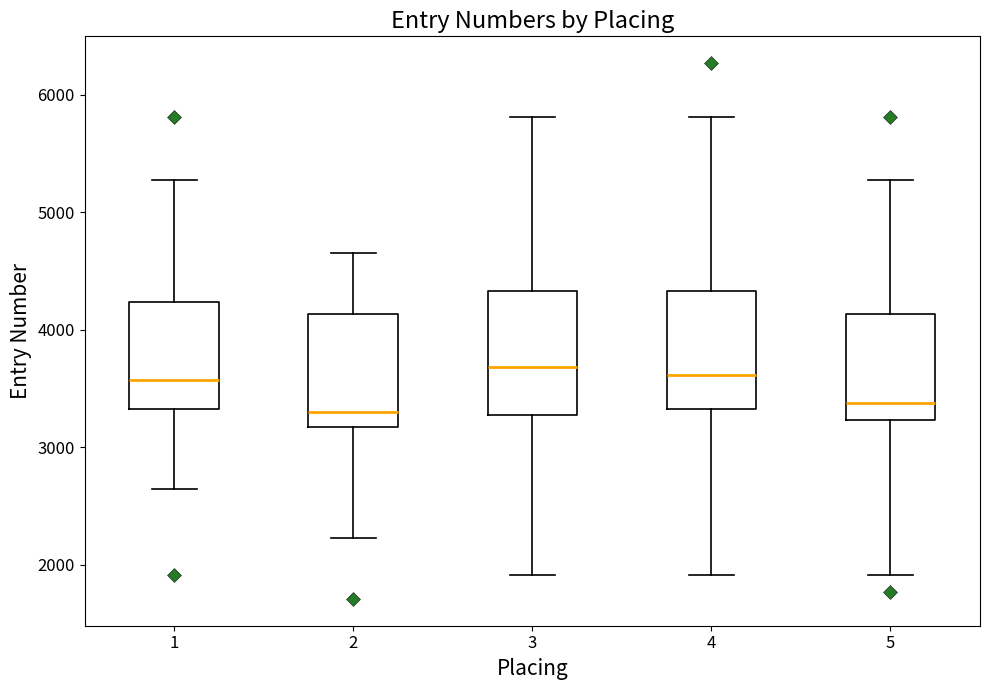

Reading left to right, transcribe this box plot: for each box, give where its median line is, the range the box spans, and where its two whiskers end, as read against the y-axis. The values are not printed on the chart, so give them approximately, as read against the axis.

1: median 3600, box 3300 to 4200, whiskers 2600 to 5300
2: median 3300, box 3200 to 4100, whiskers 2200 to 4700
3: median 3700, box 3300 to 4300, whiskers 1900 to 5800
4: median 3600, box 3300 to 4300, whiskers 1900 to 5800
5: median 3400, box 3200 to 4100, whiskers 1900 to 5300